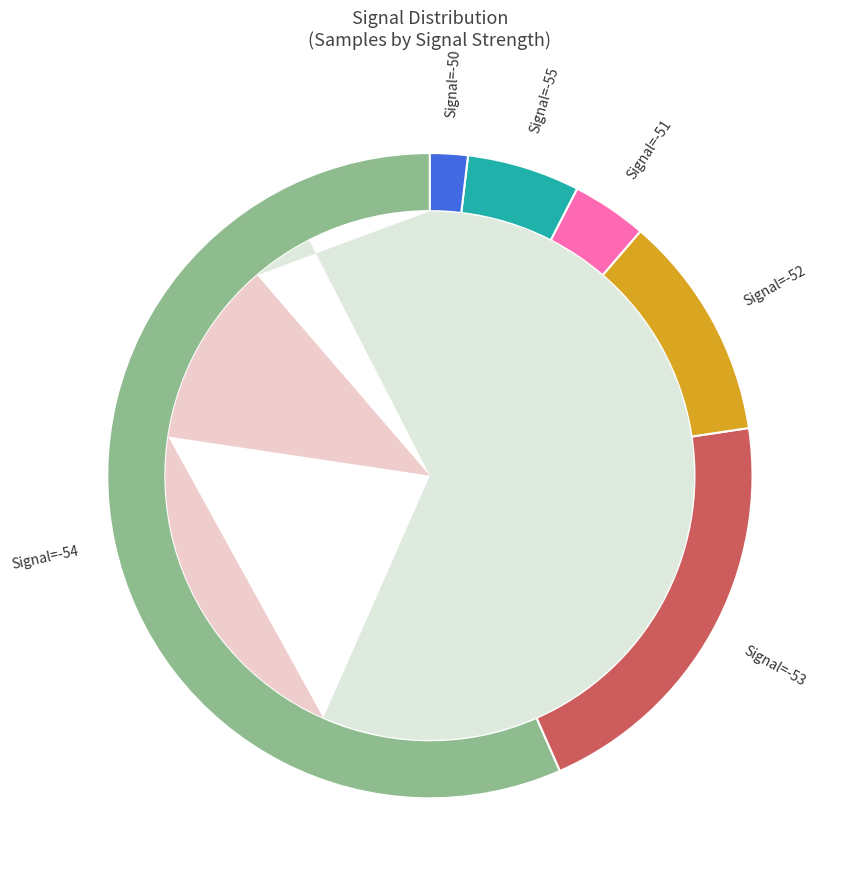

Is -52 the majority of the pie?

No